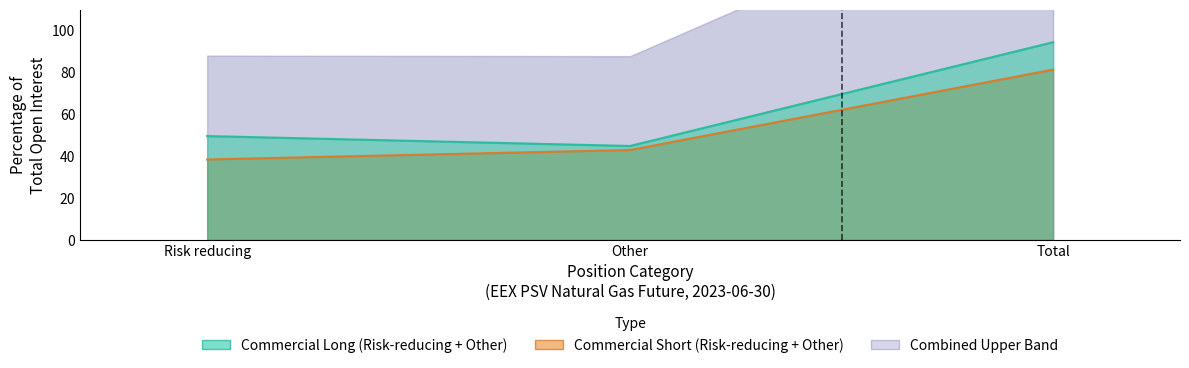

What is the difference between the maximum and second lowest values in the Commercial Long series?

44.9